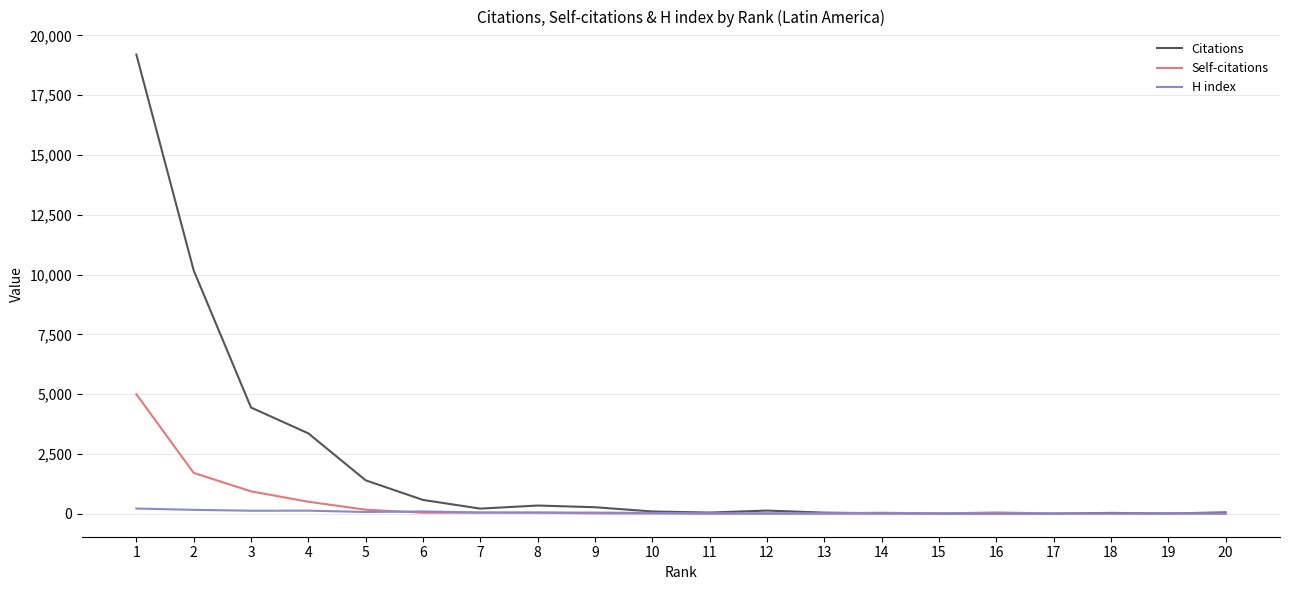

Which series has the largest total across all categories?

Citations